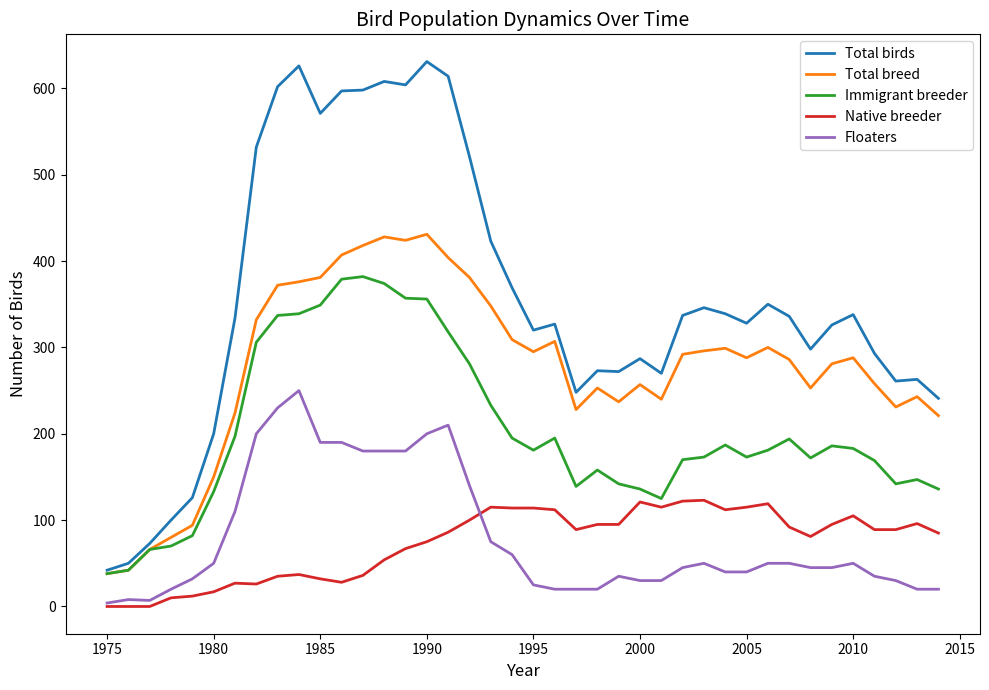

Rank the series by their maximum value, from lowest to highest.

Native breeder, Floaters, Immigrant breeder, Total breed, Total birds